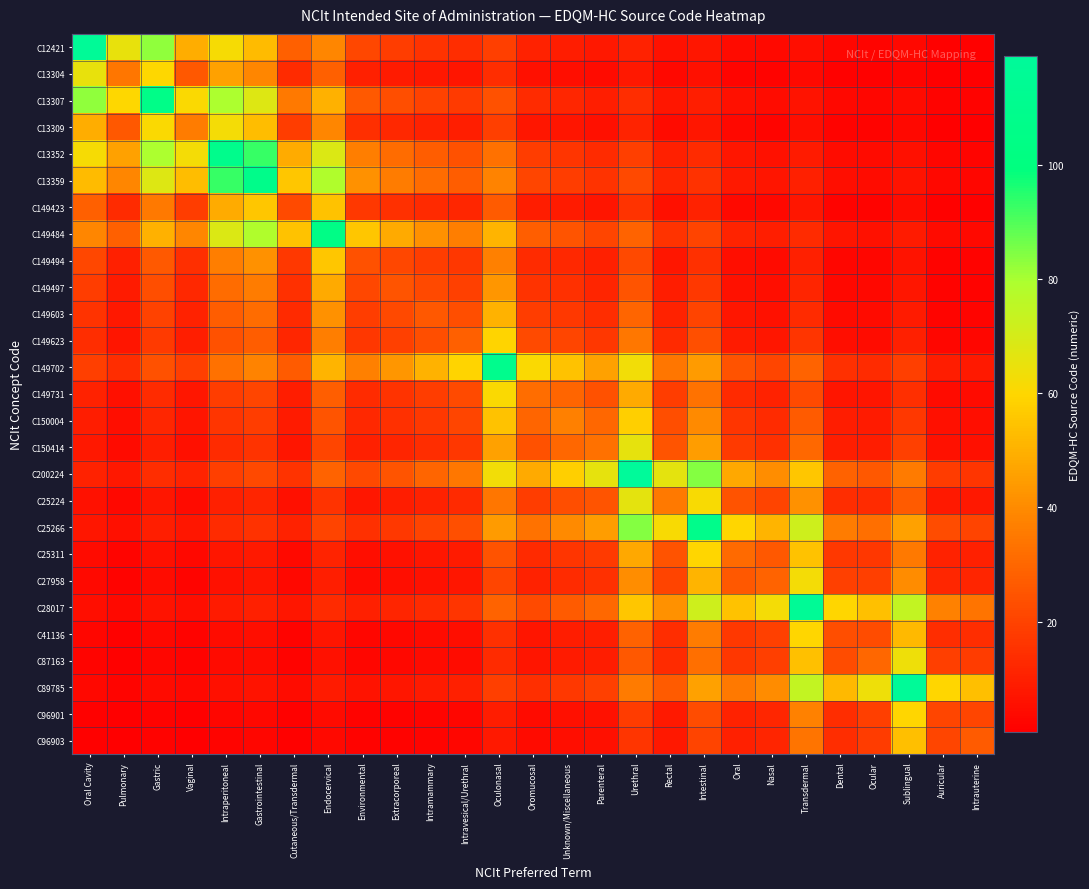

Between Vaginal and Intravesical/Urethral, which series saw the biggest shift?

C13307